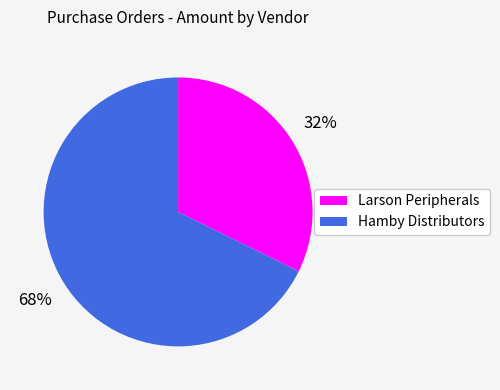

Is it true that Hamby Distributors is 68% of the pie?

True